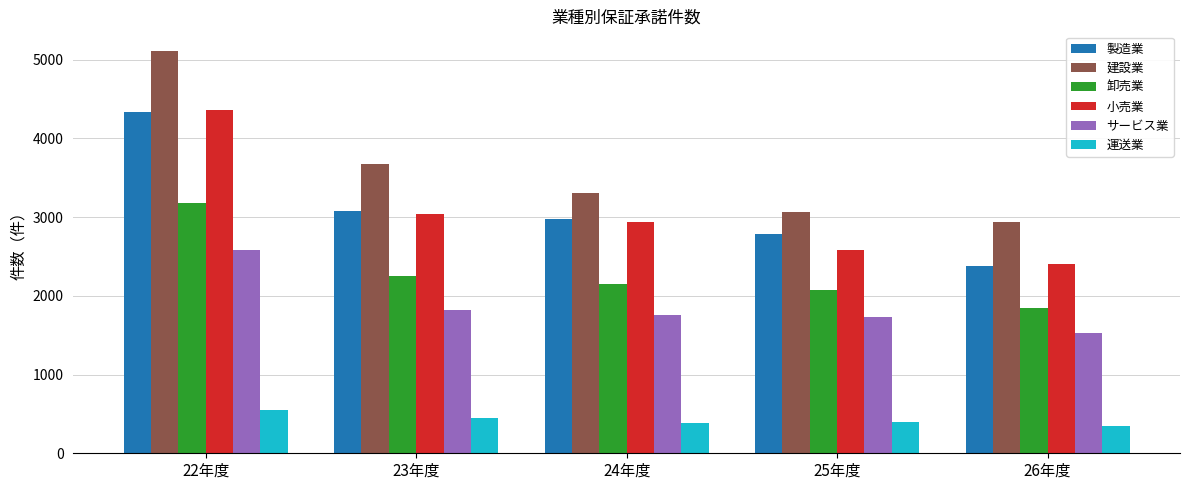

What is the difference between the maximum and minimum values in the 製造業 series?

1957